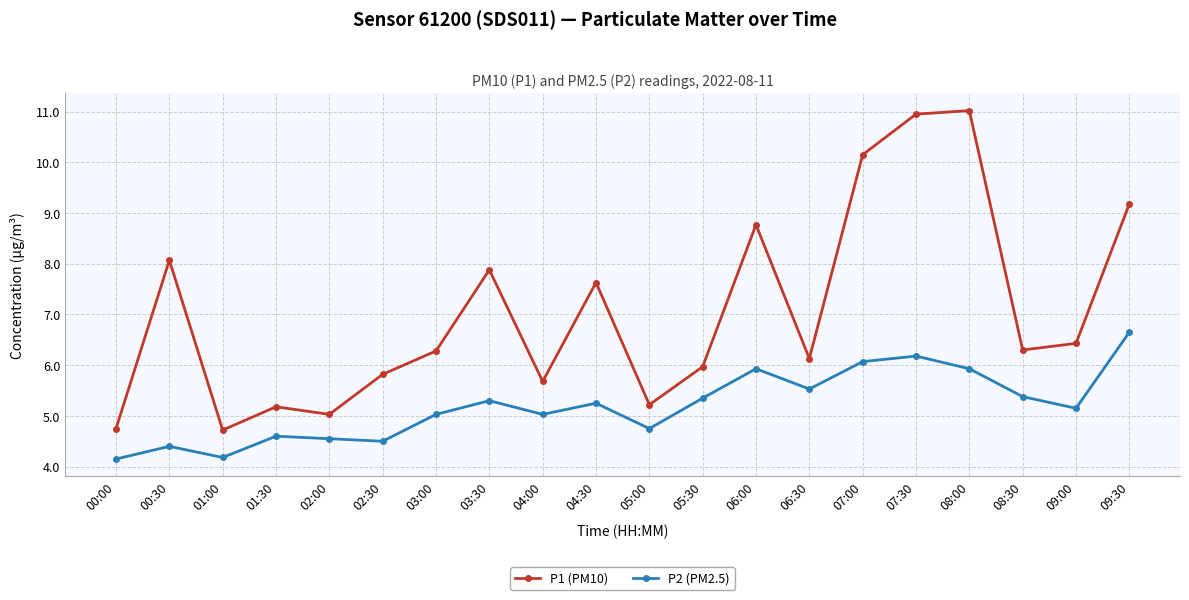

Which series has the largest range (max minus min)?

P1 (PM10)